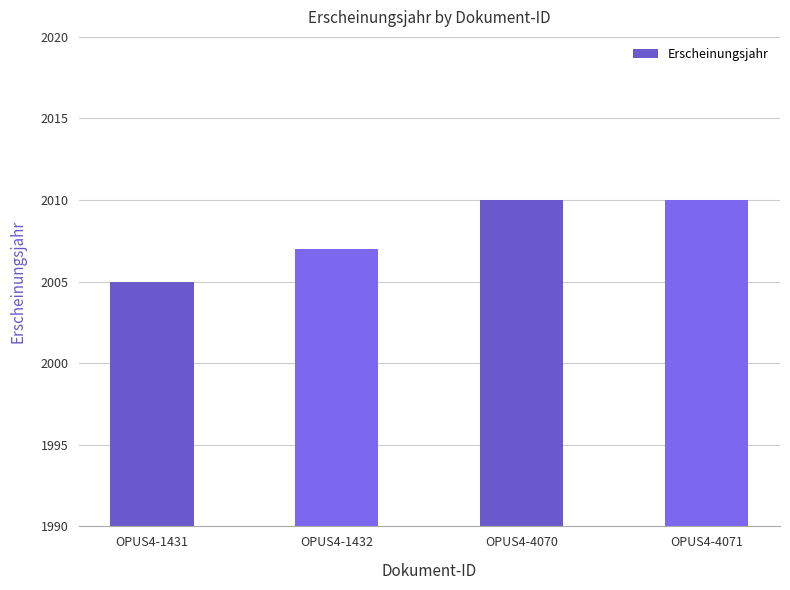

True or false: the data shows 1127 at OPUS4-1431.

False